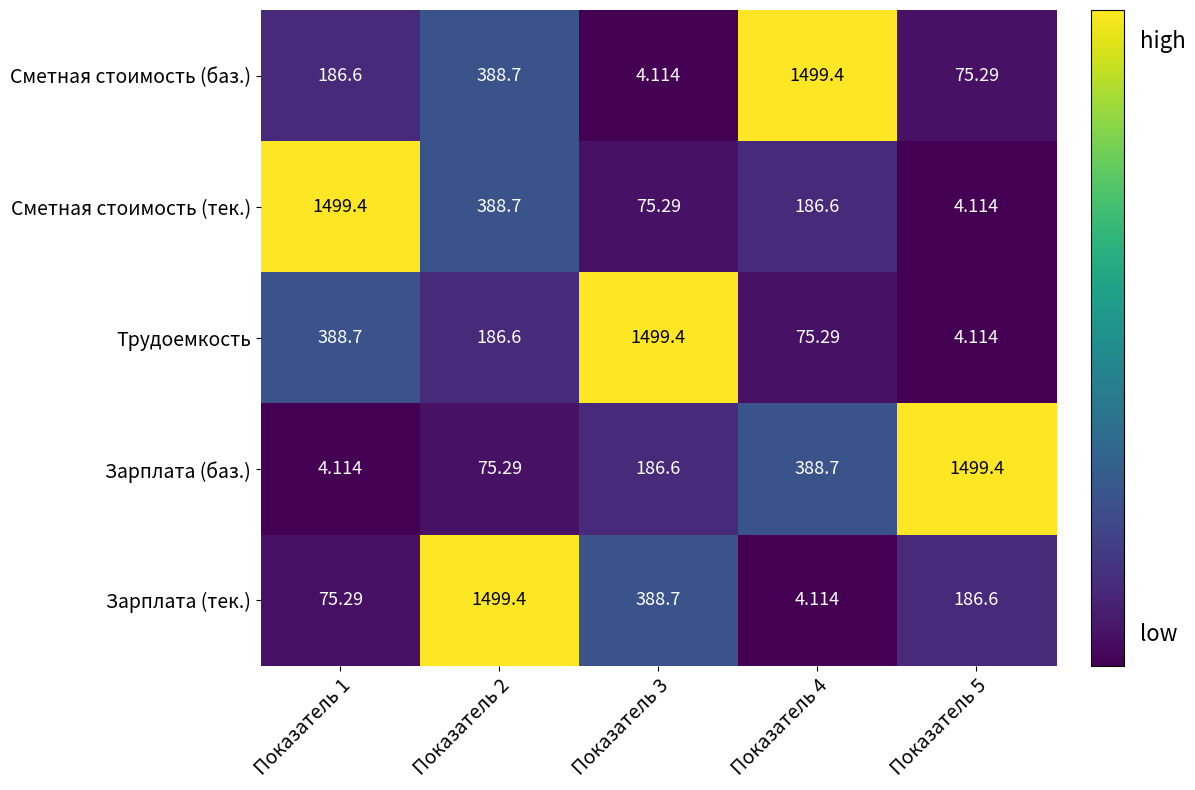

How many series are shown in this chart?

5